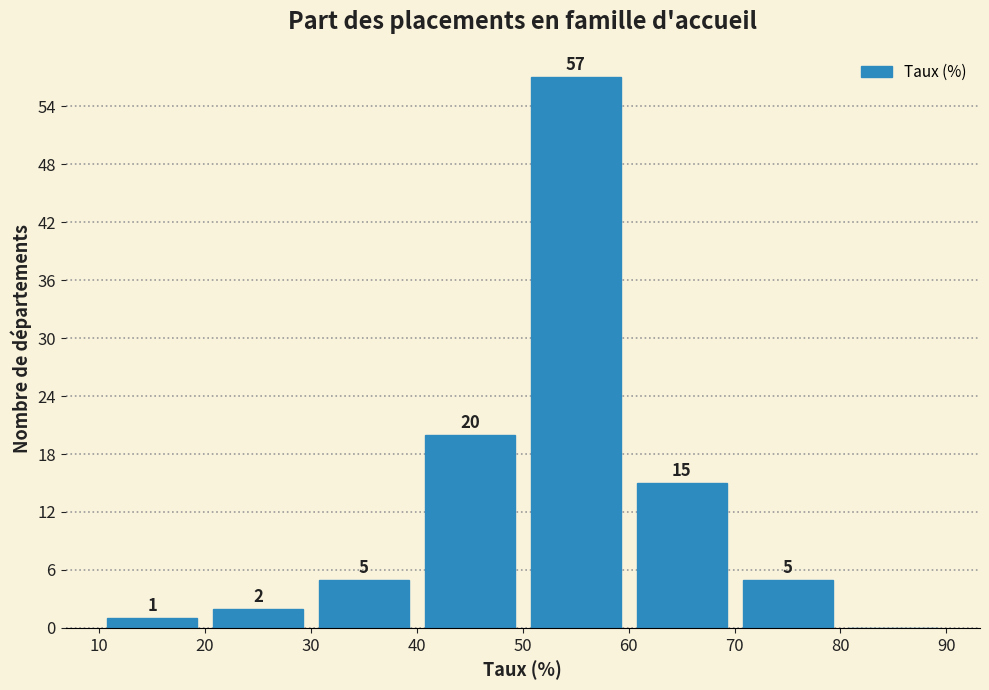

Over which range of the x-axis is the bar tallest?

50 to 60